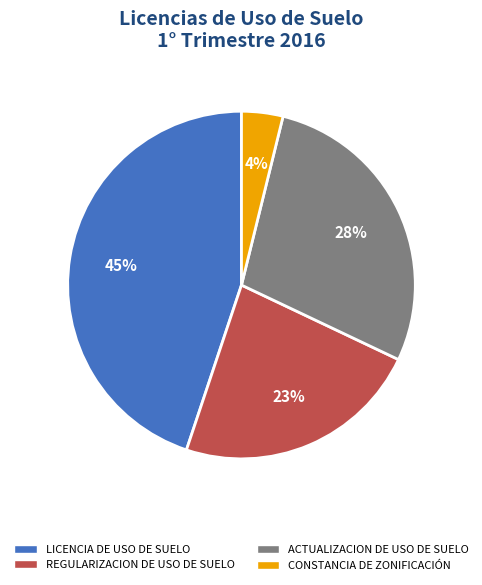

To the nearest percent, what is the difference between the LICENCIA DE USO DE SUELO and ACTUALIZACION DE USO DE SUELO slice percentages?

17%